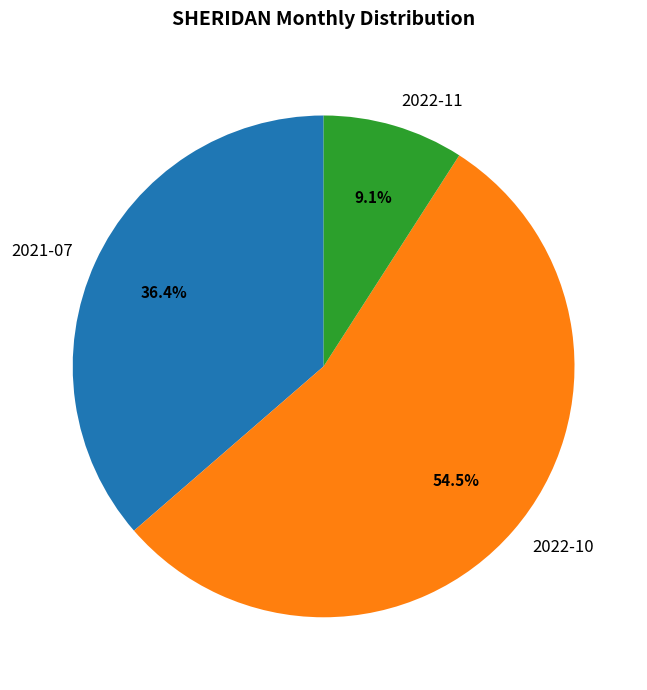

Is it true that 2021-07 is 36% of the pie?

True